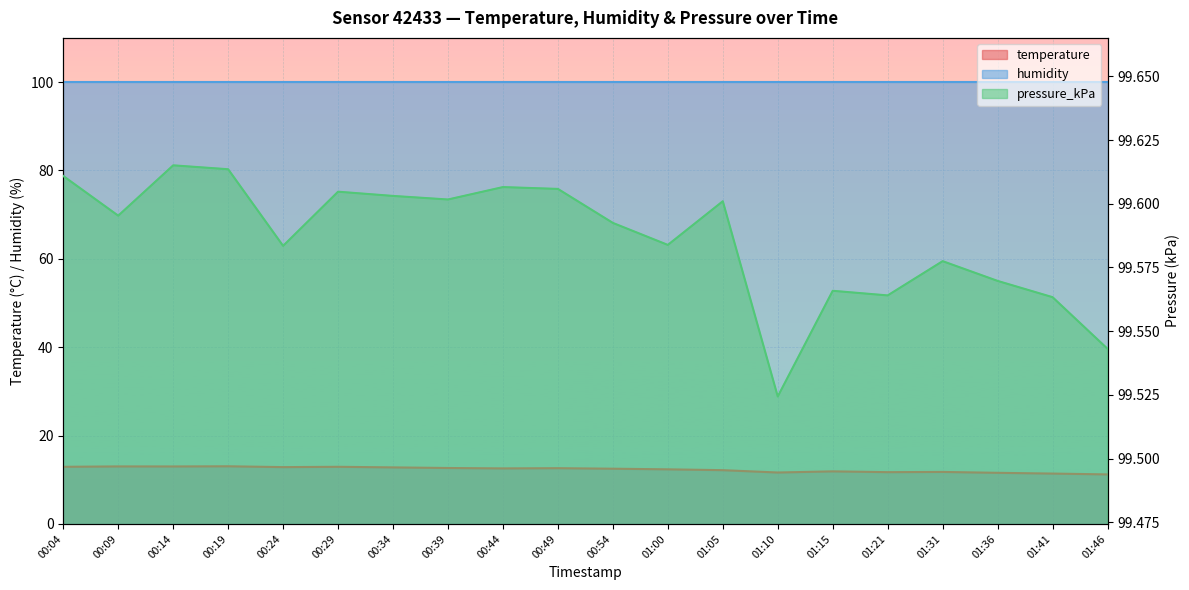

The value of temperature at 00:14 is 3.2. True or false?

False